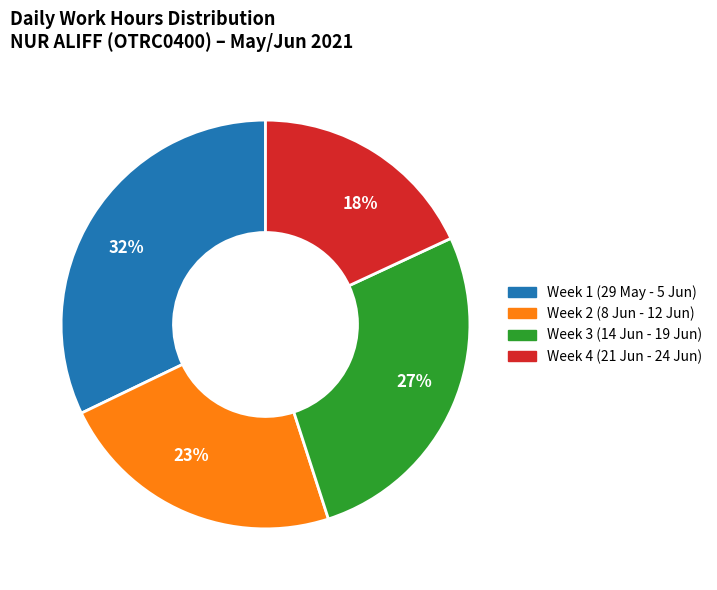

Count the number of slices in the pie.

4